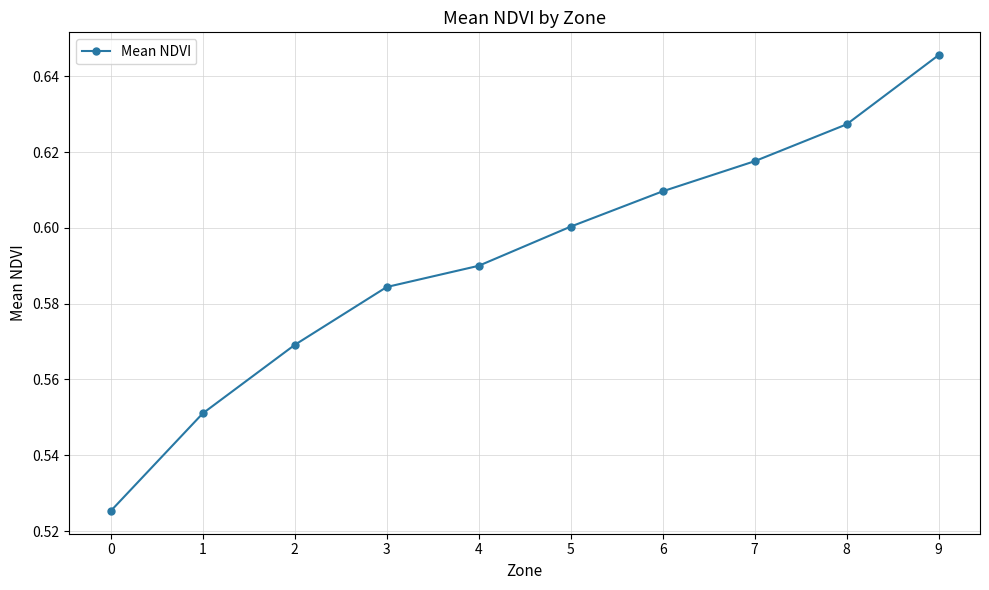

Is it true that the value at 7 is 1.1?

False